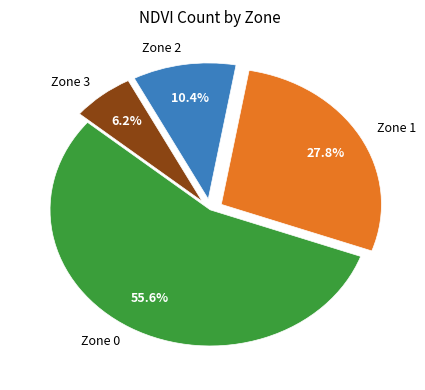

Count the number of slices in the pie.

4